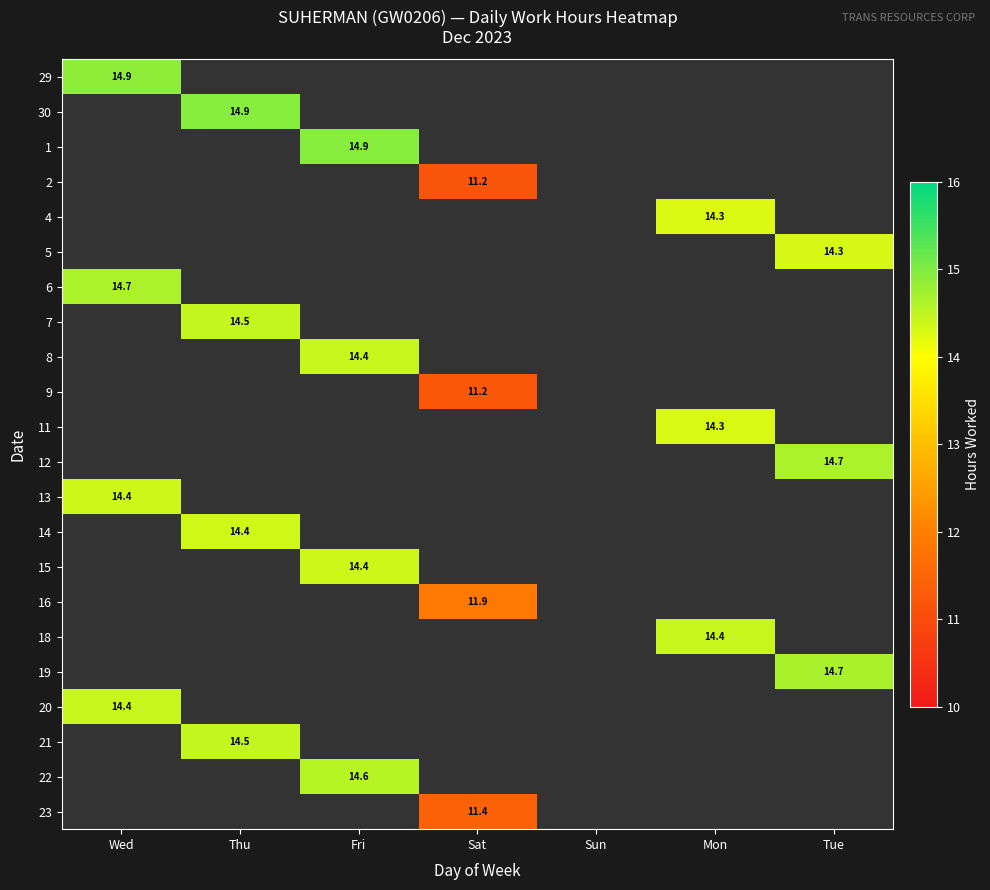

What is the difference between the highest and lowest values at Wed?

0.5